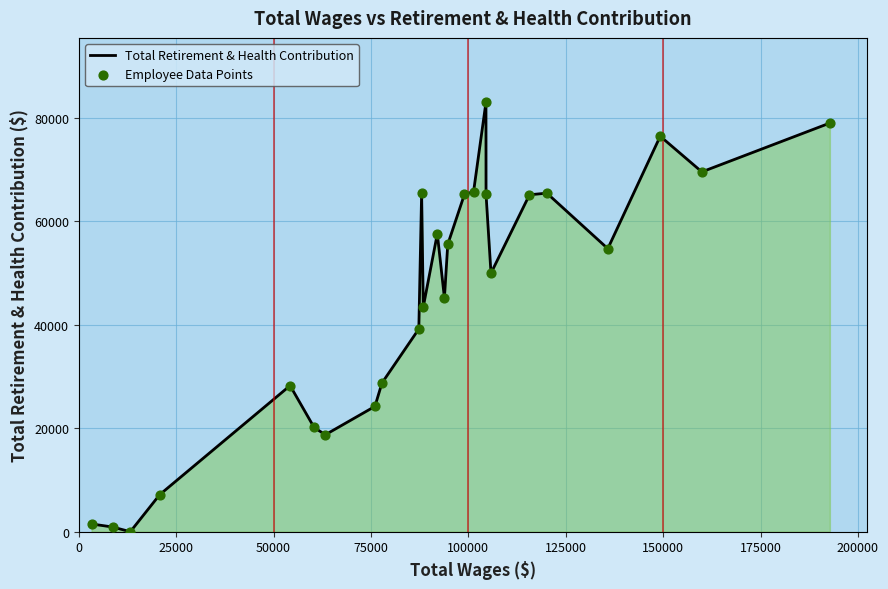

What is the difference between the maximum and minimum values?

82941